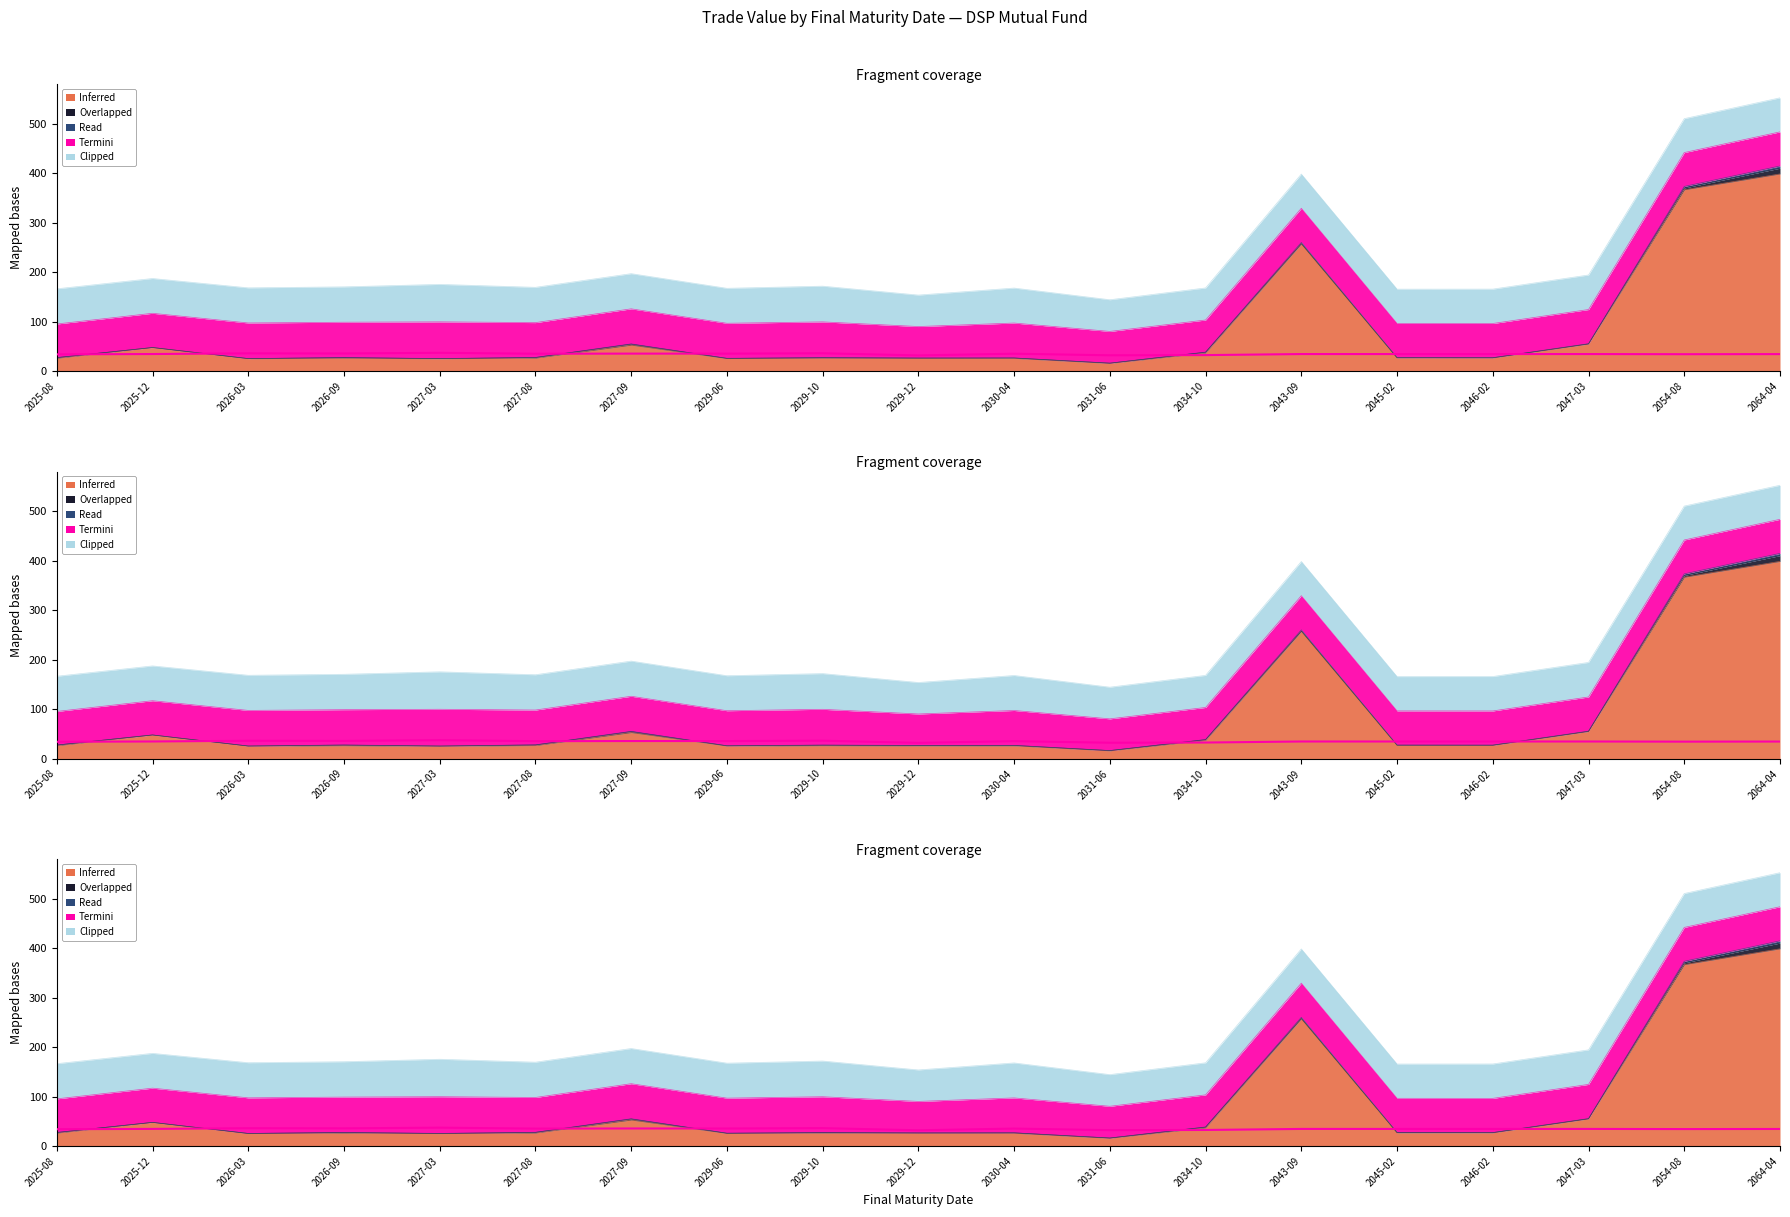

True or false: Read has more than 1 points higher than both neighbors.

True